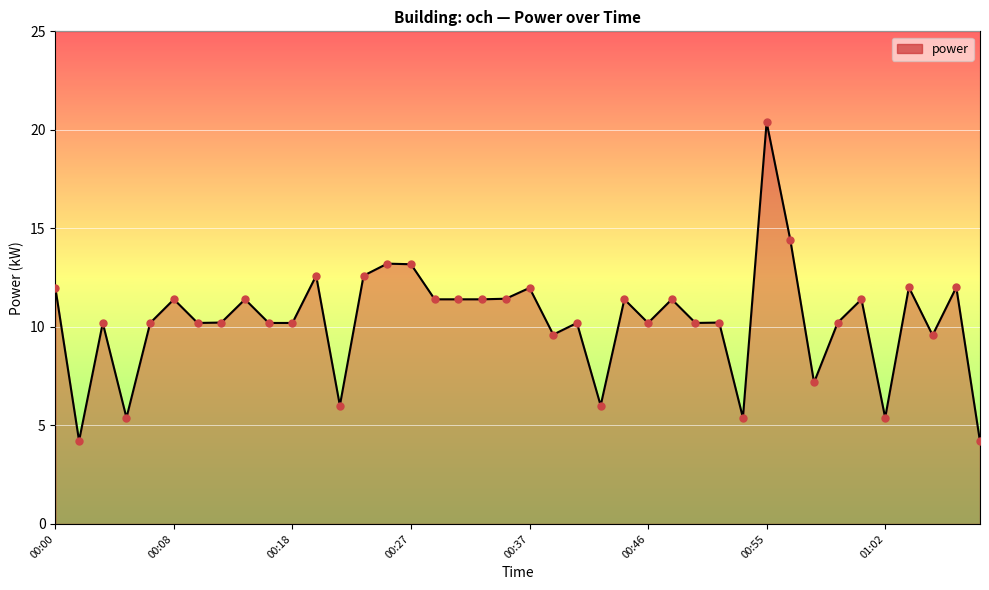

What is the smallest value displayed?

4.2